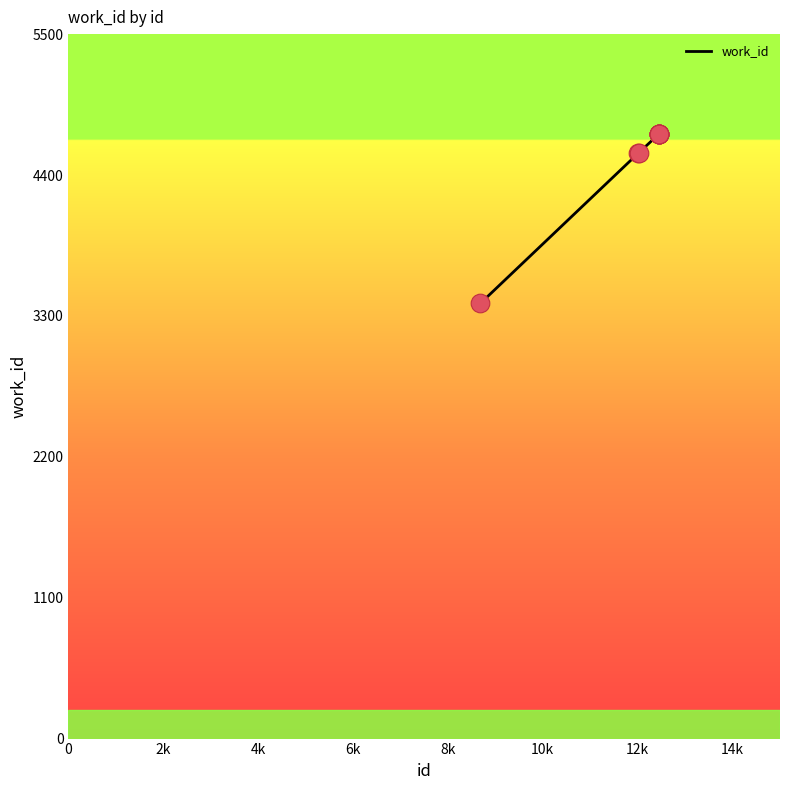

What is the maximum value shown in the chart?

4718